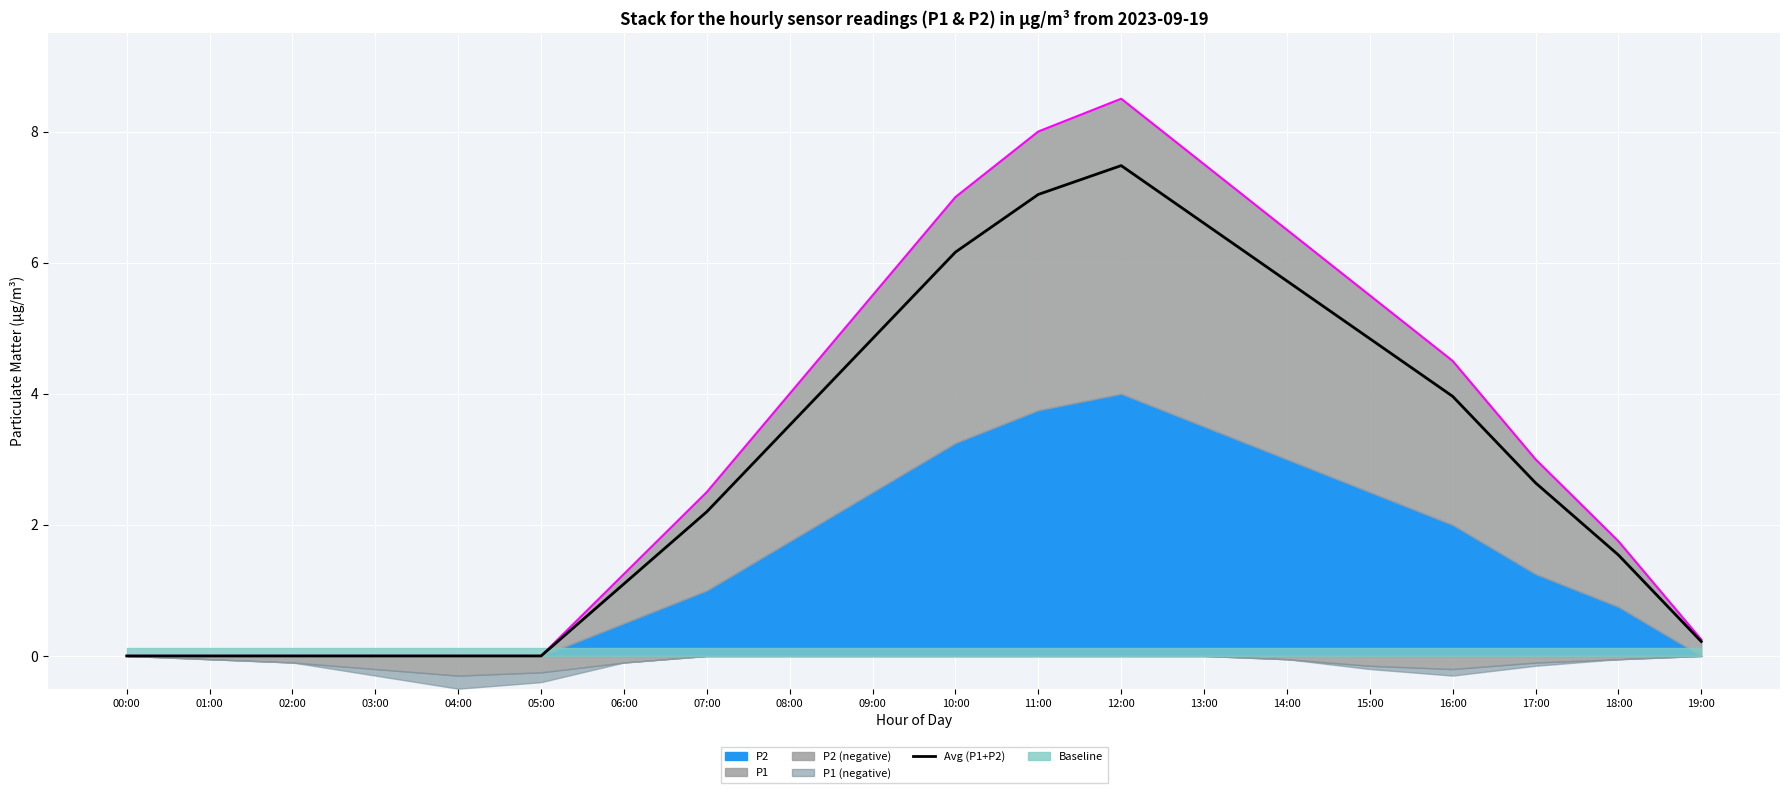

What is the sum of the values at 10:00 and 19:00?

6.4